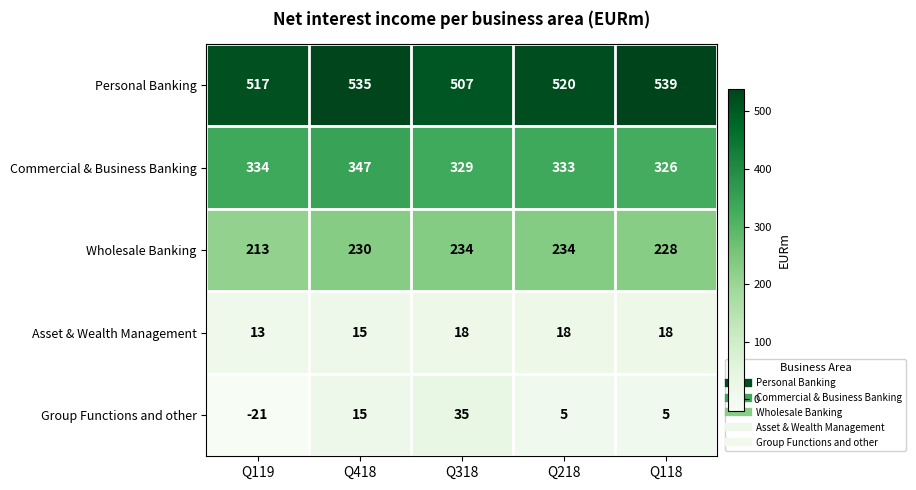

What is the spread (max minus min) of values at Q318?

489